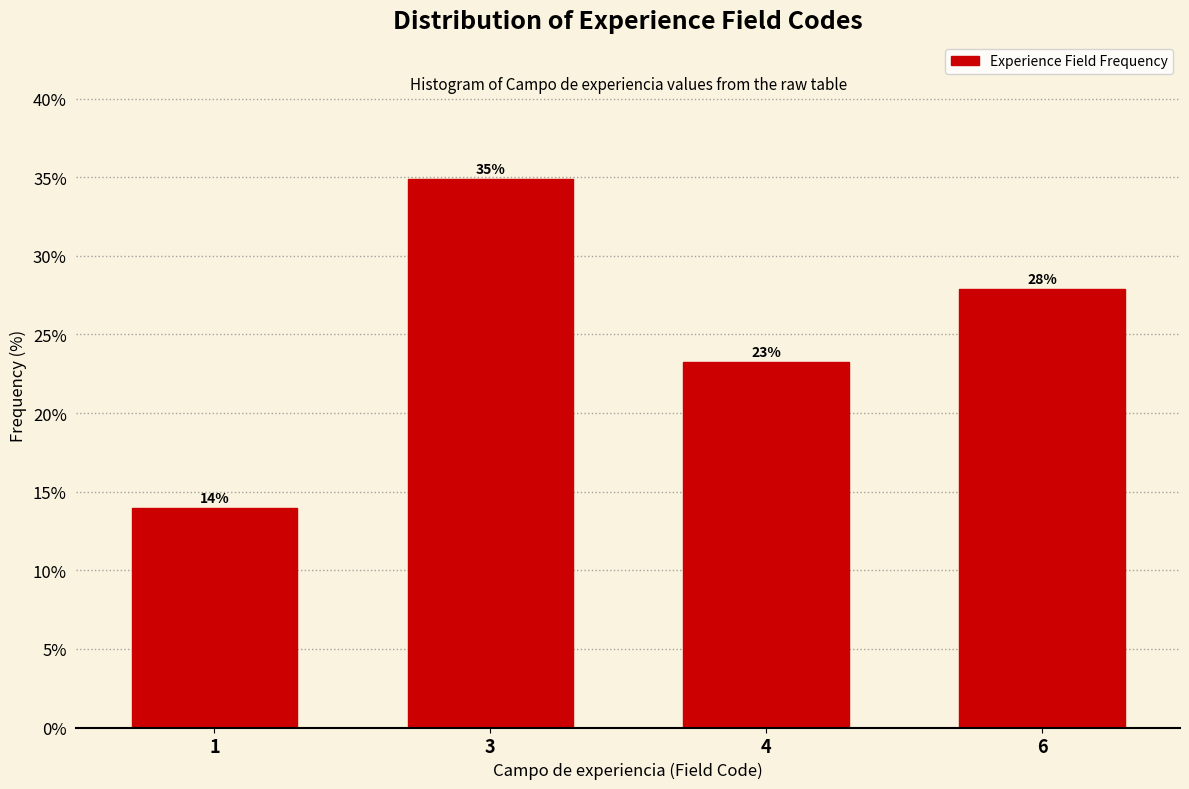

What is the sum of all values?

100.0